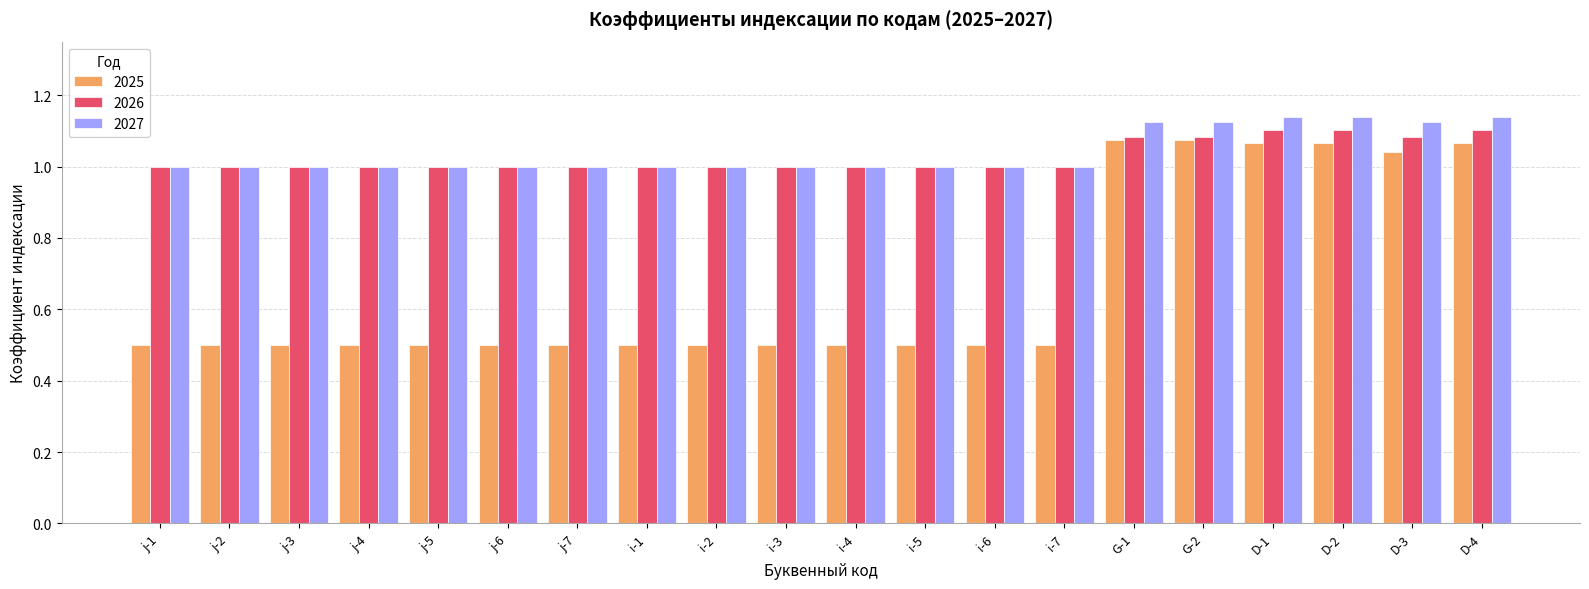

What are all the series names shown in the legend?

2025, 2026, 2027